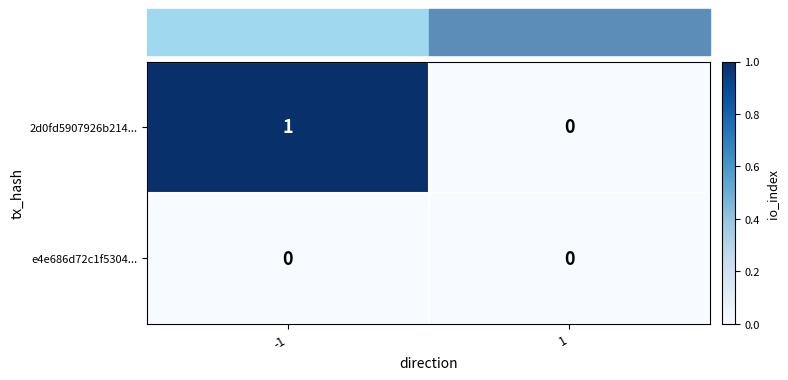

Is it true that e4e686d72c1f5304... equals 0 at 1?

True